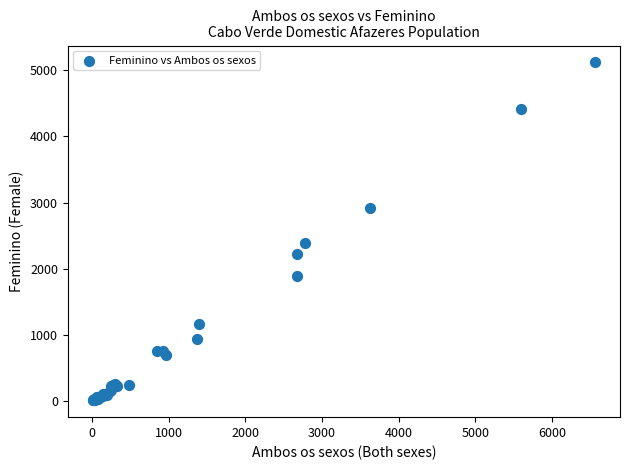

What Y value in the scatter plot is closest to 2565?

2390.2